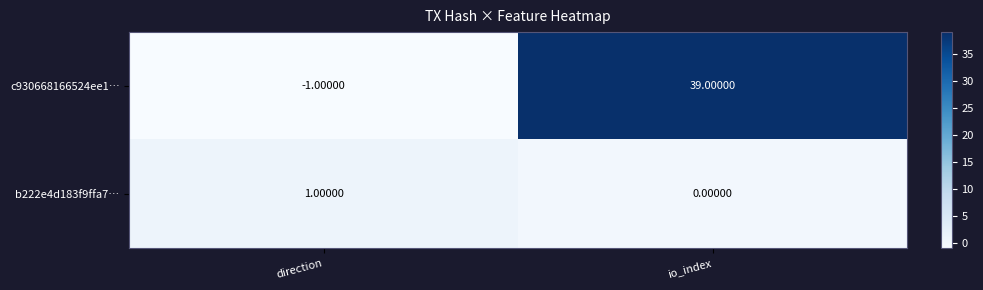

What is the maximum value shown in the chart?

39